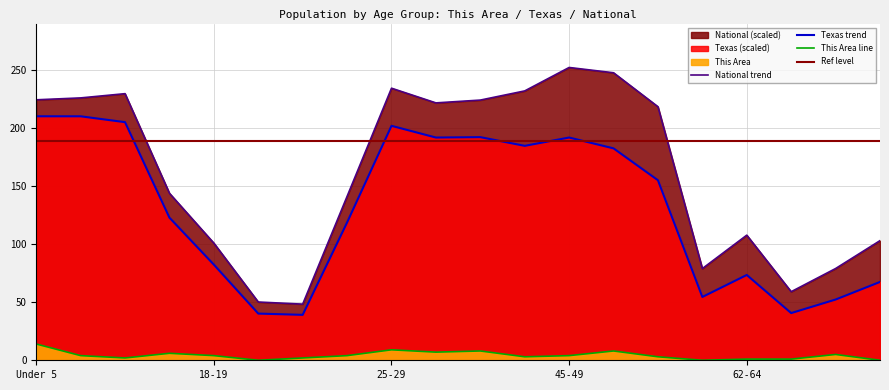

List the series in order of their peak value, lowest first.

This Area, Texas, National